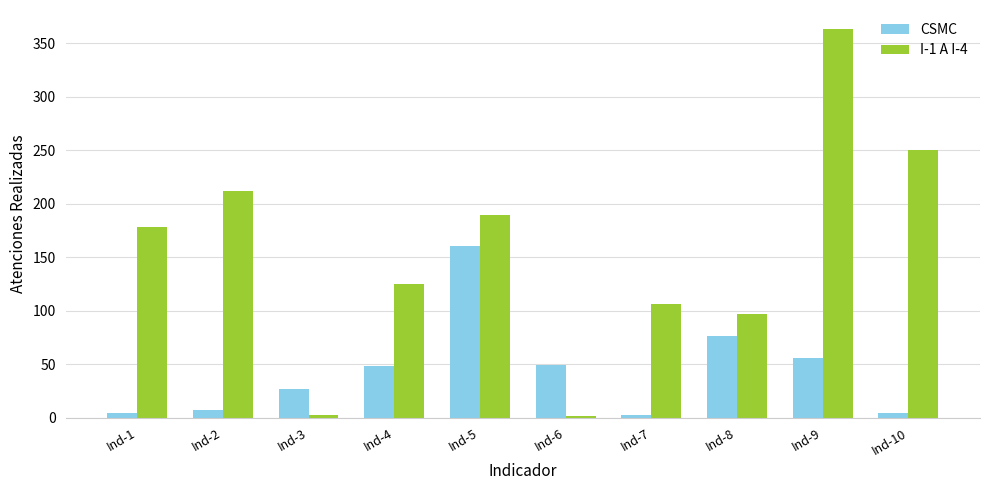

List the series in order of their overall mean, lowest first.

CSMC, I-1 A I-4